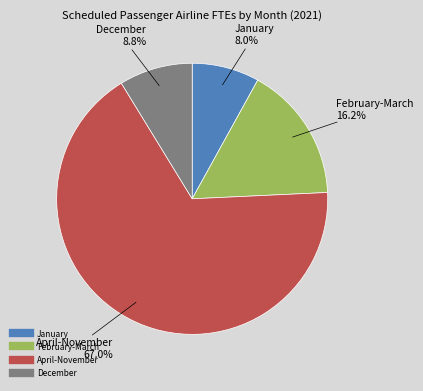

Does any single category account for the majority?

Yes